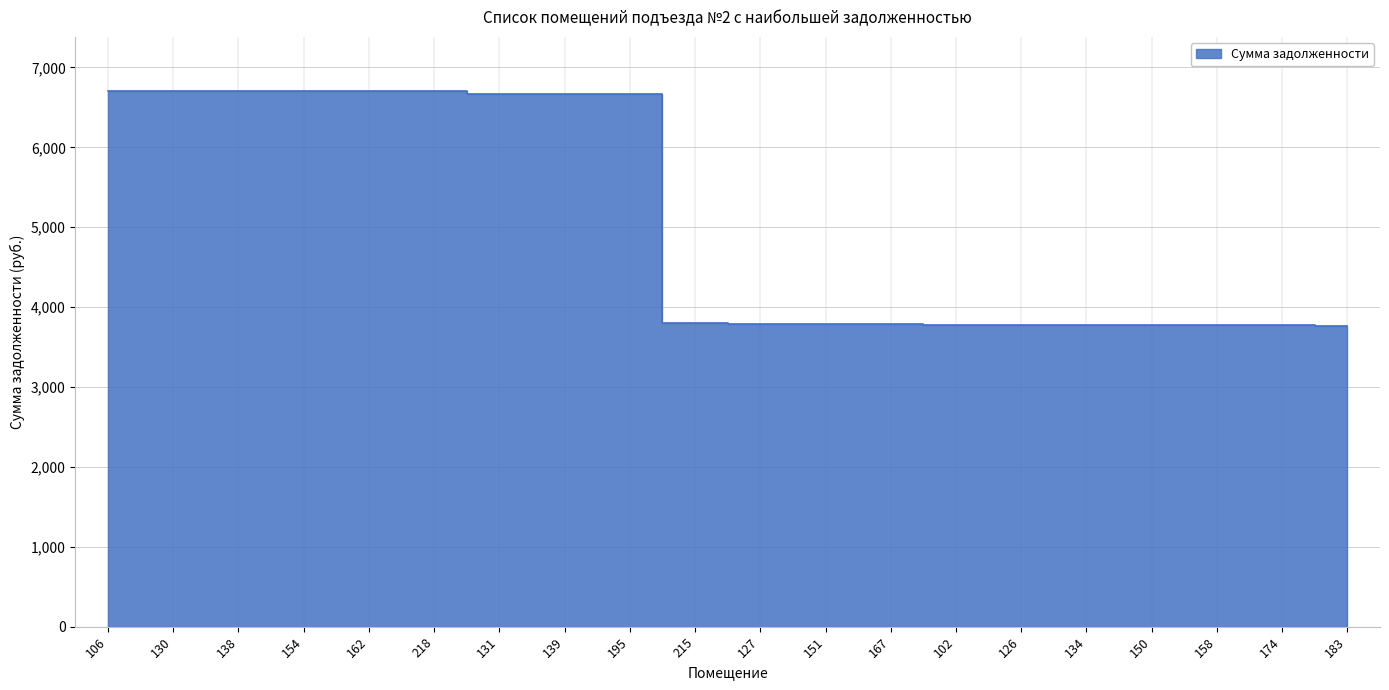

True or false: there are more than 1 points higher than both neighbors.

False